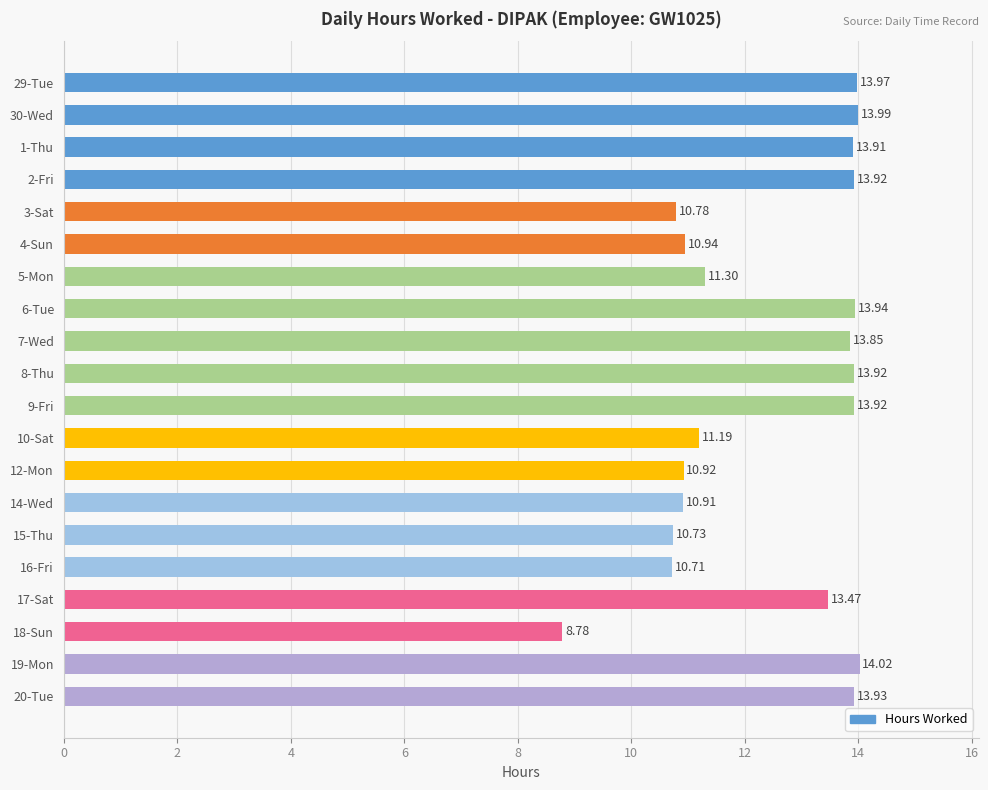

Which has a higher value, 19-Mon or 2-Fri?

19-Mon